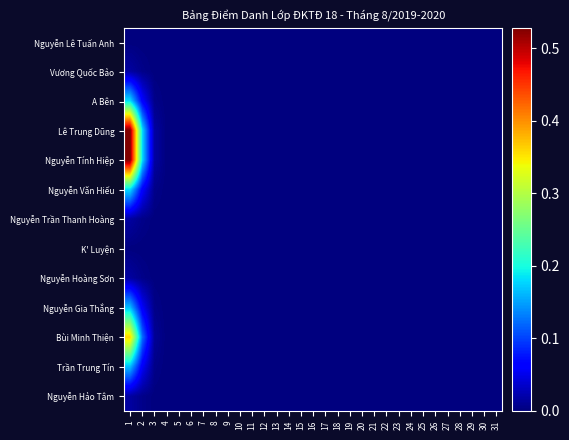

Reading right to left, extract all data points from this chart.

Nguyễn Lê Tuấn Anh: 31=0.0	30=0.0	29=0.0	28=0.0	27=0.0	26=0.0	25=0.0	24=0.0	23=0.0	22=0.0	21=0.0	20=0.0	19=0.0	18=0.0	17=0.0	16=0.0	15=0.0	14=0.0	13=0.0	12=0.0	11=0.0	10=0.0	9=0.0	8=0.0	7=0.0	6=0.0	5=0.0	4=0.0	3=0.0	2=0.0	1=0.0
Vương Quốc Bảo: 31=0.0	30=0.0	29=0.0	28=0.0	27=0.0	26=0.0	25=0.0	24=0.0	23=0.0	22=0.0	21=0.0	20=0.0	19=0.0	18=0.0	17=0.0	16=0.0	15=0.0	14=0.0	13=0.0	12=0.0	11=0.0	10=0.0	9=0.0	8=0.0	7=0.0	6=0.0	5=0.0	4=0.0	3=0.0	2=0.0	1=0.0
A Bên: 31=0.0	30=0.0	29=0.0	28=0.0	27=0.0	26=0.0	25=0.0	24=0.0	23=0.0	22=0.0	21=0.0	20=0.0	19=0.0	18=0.0	17=0.0	16=0.0	15=0.0	14=0.0	13=0.0	12=0.0	11=0.0	10=0.0	9=0.0	8=0.0	7=0.0	6=0.0	5=0.0	4=0.0	3=0.0	2=0.1	1=0.2
Lê Trung Dũng: 31=0.0	30=0.0	29=0.0	28=0.0	27=0.0	26=0.0	25=0.0	24=0.0	23=0.0	22=0.0	21=0.0	20=0.0	19=0.0	18=0.0	17=0.0	16=0.0	15=0.0	14=0.0	13=0.0	12=0.0	11=0.0	10=0.0	9=0.0	8=0.0	7=0.0	6=0.0	5=0.0	4=0.0	3=0.0	2=0.2	1=0.5
Nguyễn Tính Hiệp: 31=0.0	30=0.0	29=0.0	28=0.0	27=0.0	26=0.0	25=0.0	24=0.0	23=0.0	22=0.0	21=0.0	20=0.0	19=0.0	18=0.0	17=0.0	16=0.0	15=0.0	14=0.0	13=0.0	12=0.0	11=0.0	10=0.0	9=0.0	8=0.0	7=0.0	6=0.0	5=0.0	4=0.0	3=0.0	2=0.2	1=0.5
Nguyễn Văn Hiếu: 31=0.0	30=0.0	29=0.0	28=0.0	27=0.0	26=0.0	25=0.0	24=0.0	23=0.0	22=0.0	21=0.0	20=0.0	19=0.0	18=0.0	17=0.0	16=0.0	15=0.0	14=0.0	13=0.0	12=0.0	11=0.0	10=0.0	9=0.0	8=0.0	7=0.0	6=0.0	5=0.0	4=0.0	3=0.0	2=0.1	1=0.2
Nguyễn Trần Thanh Hoàng: 31=0.0	30=0.0	29=0.0	28=0.0	27=0.0	26=0.0	25=0.0	24=0.0	23=0.0	22=0.0	21=0.0	20=0.0	19=0.0	18=0.0	17=0.0	16=0.0	15=0.0	14=0.0	13=0.0	12=0.0	11=0.0	10=0.0	9=0.0	8=0.0	7=0.0	6=0.0	5=0.0	4=0.0	3=0.0	2=0.0	1=0.0
K' Luyện: 31=0.0	30=0.0	29=0.0	28=0.0	27=0.0	26=0.0	25=0.0	24=0.0	23=0.0	22=0.0	21=0.0	20=0.0	19=0.0	18=0.0	17=0.0	16=0.0	15=0.0	14=0.0	13=0.0	12=0.0	11=0.0	10=0.0	9=0.0	8=0.0	7=0.0	6=0.0	5=0.0	4=0.0	3=0.0	2=0.0	1=0.0
Nguyễn Hoàng Sơn: 31=0.0	30=0.0	29=0.0	28=0.0	27=0.0	26=0.0	25=0.0	24=0.0	23=0.0	22=0.0	21=0.0	20=0.0	19=0.0	18=0.0	17=0.0	16=0.0	15=0.0	14=0.0	13=0.0	12=0.0	11=0.0	10=0.0	9=0.0	8=0.0	7=0.0	6=0.0	5=0.0	4=0.0	3=0.0	2=0.0	1=0.0
Nguyễn Gia Thắng: 31=0.0	30=0.0	29=0.0	28=0.0	27=0.0	26=0.0	25=0.0	24=0.0	23=0.0	22=0.0	21=0.0	20=0.0	19=0.0	18=0.0	17=0.0	16=0.0	15=0.0	14=0.0	13=0.0	12=0.0	11=0.0	10=0.0	9=0.0	8=0.0	7=0.0	6=0.0	5=0.0	4=0.0	3=0.0	2=0.1	1=0.2
Bùi Minh Thiện: 31=0.0	30=0.0	29=0.0	28=0.0	27=0.0	26=0.0	25=0.0	24=0.0	23=0.0	22=0.0	21=0.0	20=0.0	19=0.0	18=0.0	17=0.0	16=0.0	15=0.0	14=0.0	13=0.0	12=0.0	11=0.0	10=0.0	9=0.0	8=0.0	7=0.0	6=0.0	5=0.0	4=0.0	3=0.0	2=0.1	1=0.4
Trần Trung Tín: 31=0.0	30=0.0	29=0.0	28=0.0	27=0.0	26=0.0	25=0.0	24=0.0	23=0.0	22=0.0	21=0.0	20=0.0	19=0.0	18=0.0	17=0.0	16=0.0	15=0.0	14=0.0	13=0.0	12=0.0	11=0.0	10=0.0	9=0.0	8=0.0	7=0.0	6=0.0	5=0.0	4=0.0	3=0.0	2=0.1	1=0.2
Nguyễn Hảo Tâm: 31=0.0	30=0.0	29=0.0	28=0.0	27=0.0	26=0.0	25=0.0	24=0.0	23=0.0	22=0.0	21=0.0	20=0.0	19=0.0	18=0.0	17=0.0	16=0.0	15=0.0	14=0.0	13=0.0	12=0.0	11=0.0	10=0.0	9=0.0	8=0.0	7=0.0	6=0.0	5=0.0	4=0.0	3=0.0	2=0.0	1=0.0